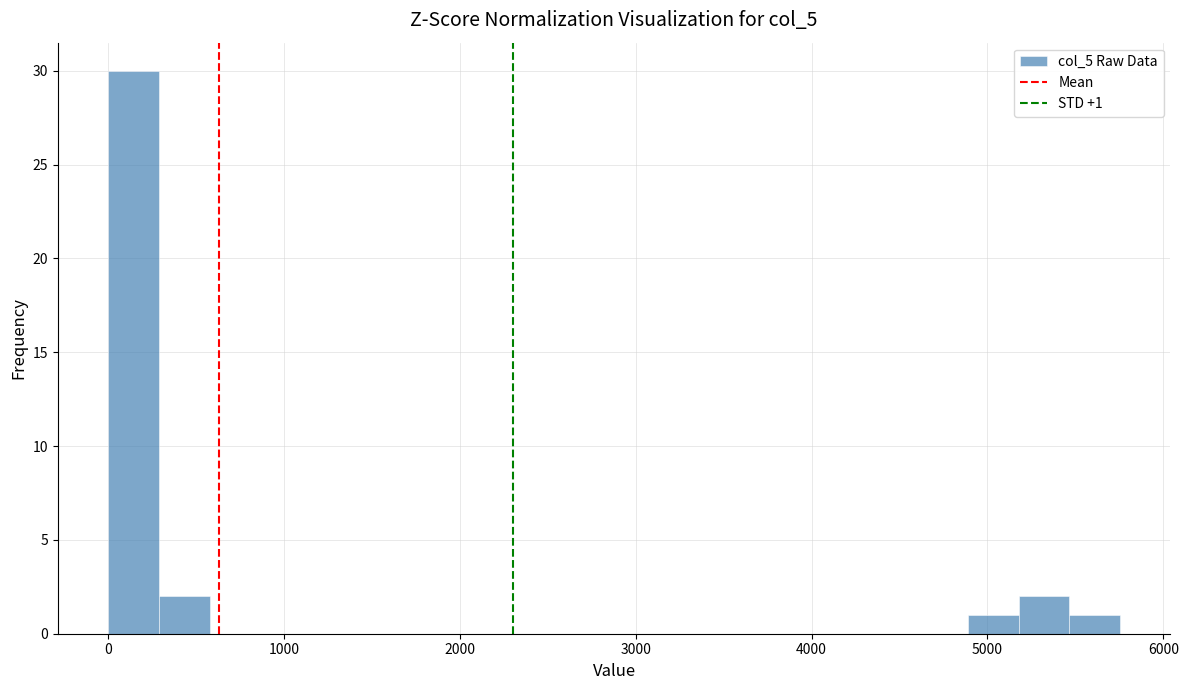

Around what value on the x-axis is the tallest bar? Give the approximate position of its centre, as read against the axis.

100